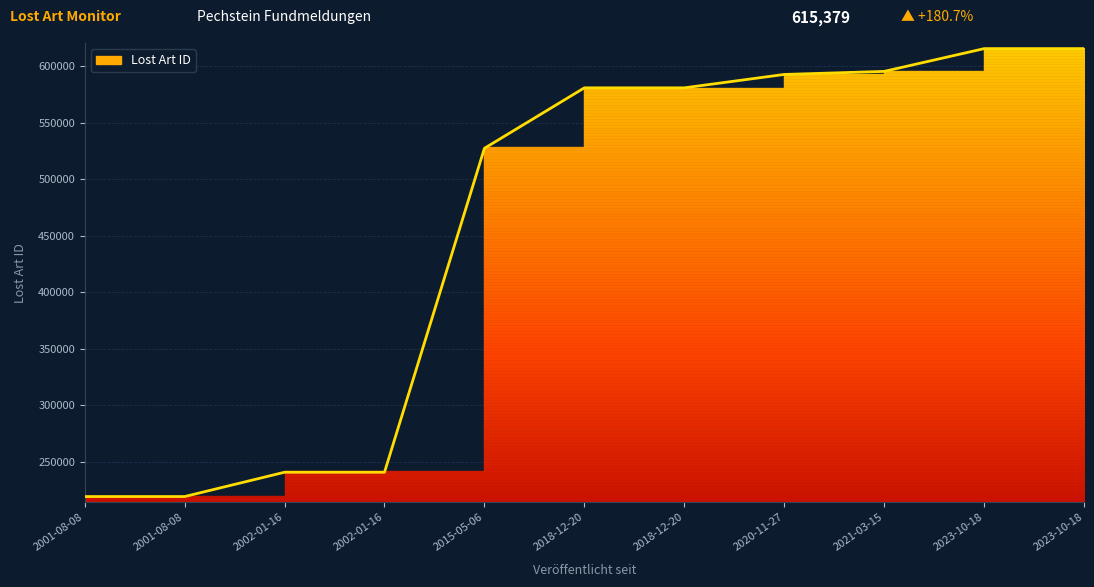

What value does the data have at 2023-10-18?

615379